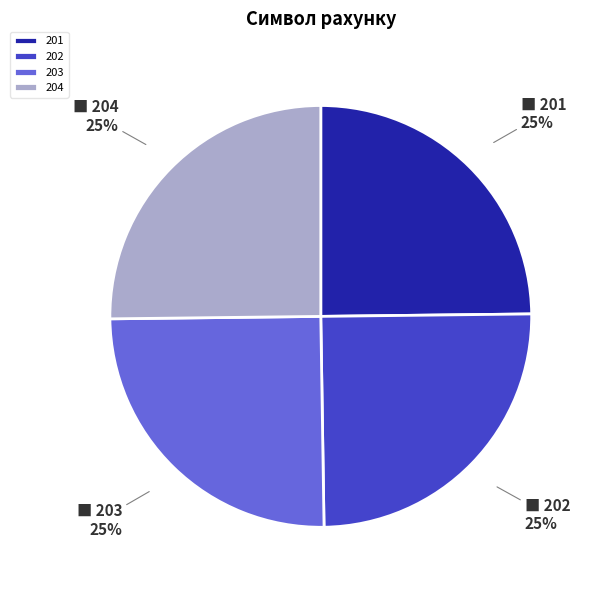

To the nearest percent, what portion does 201 represent?

25%